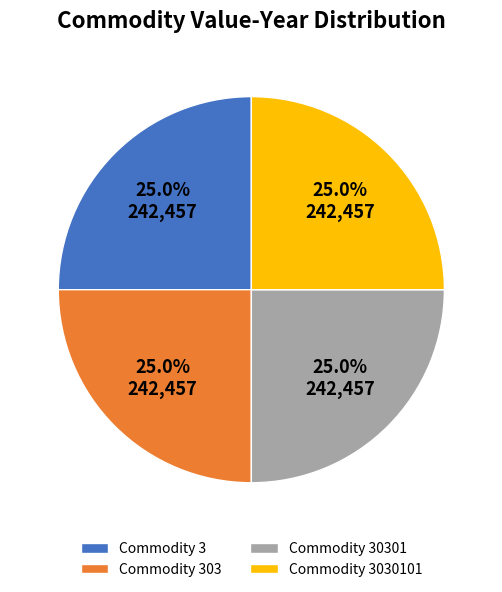

What is the ratio of the value at Commodity 30301 to the value at Commodity 3?

1.0